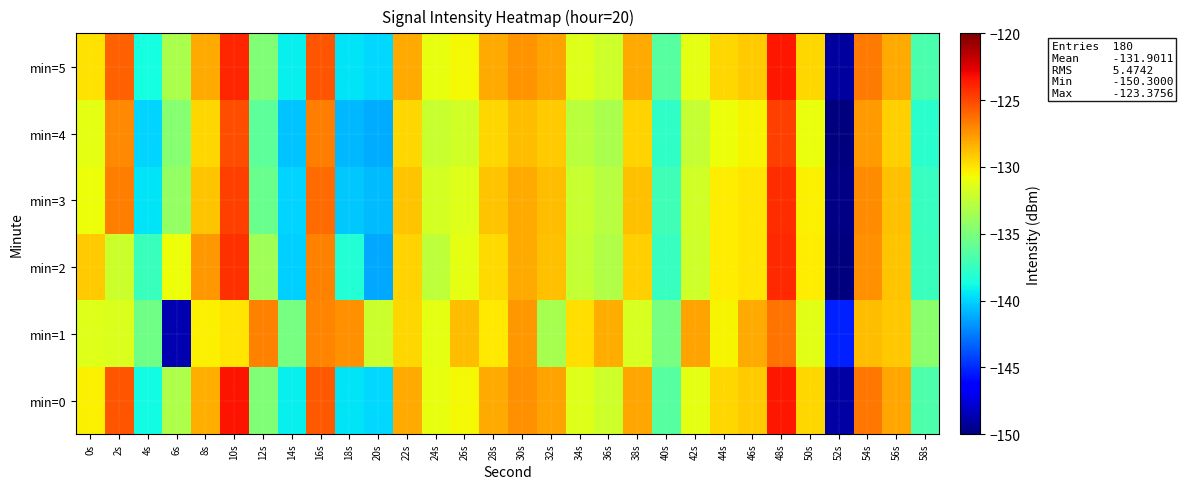

Reading left to right, transcribe all the data shown in this chart.

min=0: 0s=-130.4	2s=-125.4	4s=-138.8	6s=-133.2	8s=-128.3	10s=-123.4	12s=-134.9	14s=-139.1	16s=-125.6	18s=-139.5	20s=-139.9	22s=-128.1	24s=-131.0	26s=-130.6	28s=-128.2	30s=-127.4	32s=-127.9	34s=-131.4	36s=-132.0	38s=-128.0	40s=-136.3	42s=-131.2	44s=-129.6	46s=-129.2	48s=-123.4	50s=-129.6	52s=-149.0	54s=-126.5	56s=-128.0	58s=-136.7
min=1: 0s=-131.5	2s=-131.5	4s=-135.4	6s=-148.7	8s=-130.4	10s=-130.0	12s=-126.8	14s=-135.1	16s=-127.0	18s=-127.4	20s=-132.1	22s=-129.5	24s=-131.2	26s=-128.7	28s=-130.1	30s=-127.6	32s=-133.4	34s=-129.8	36s=-128.3	38s=-131.7	40s=-135.2	42s=-127.9	44s=-130.5	46s=-128.1	48s=-126.4	50s=-131.3	52s=-145.2	54s=-128.7	56s=-129.1	58s=-134.5
min=2: 0s=-129.2	2s=-132.1	4s=-137.4	6s=-130.8	8s=-127.6	10s=-124.3	12s=-133.7	14s=-140.1	16s=-126.8	18s=-138.2	20s=-141.3	22s=-129.4	24s=-132.6	26s=-131.2	28s=-129.7	30s=-128.1	32s=-128.9	34s=-132.4	36s=-133.1	38s=-129.3	40s=-137.5	42s=-132.0	44s=-130.2	46s=-130.0	48s=-124.1	50s=-130.3	52s=-150.2	54s=-127.3	56s=-129.0	58s=-137.4
min=3: 0s=-130.8	2s=-126.7	4s=-139.5	6s=-134.1	8s=-129.0	10s=-124.8	12s=-135.6	14s=-140.0	16s=-126.2	18s=-140.3	20s=-140.7	22s=-129.0	24s=-131.8	26s=-131.4	28s=-129.0	30s=-128.2	32s=-128.7	34s=-132.2	36s=-132.8	38s=-128.9	40s=-137.2	42s=-131.9	44s=-130.3	46s=-130.0	48s=-124.2	50s=-130.4	52s=-149.8	54s=-127.2	56s=-128.8	58s=-137.5
min=4: 0s=-131.2	2s=-127.1	4s=-140.0	6s=-134.6	8s=-129.5	10s=-125.2	12s=-136.1	14s=-140.5	16s=-126.7	18s=-140.8	20s=-141.2	22s=-129.5	24s=-132.3	26s=-131.9	28s=-129.5	30s=-128.7	32s=-129.2	34s=-132.7	36s=-133.3	38s=-129.4	40s=-137.7	42s=-132.4	44s=-130.8	46s=-130.5	48s=-124.7	50s=-130.9	52s=-150.3	54s=-127.7	56s=-129.3	58s=-138.0
min=5: 0s=-129.9	2s=-125.8	4s=-138.7	6s=-133.3	8s=-128.2	10s=-123.9	12s=-134.8	14s=-139.2	16s=-125.4	18s=-139.5	20s=-139.9	22s=-128.2	24s=-131.1	26s=-130.6	28s=-128.2	30s=-127.4	32s=-127.9	34s=-131.4	36s=-132.0	38s=-128.1	40s=-136.4	42s=-131.2	44s=-129.6	46s=-129.2	48s=-123.5	50s=-129.6	52s=-149.1	54s=-126.6	56s=-128.1	58s=-136.8